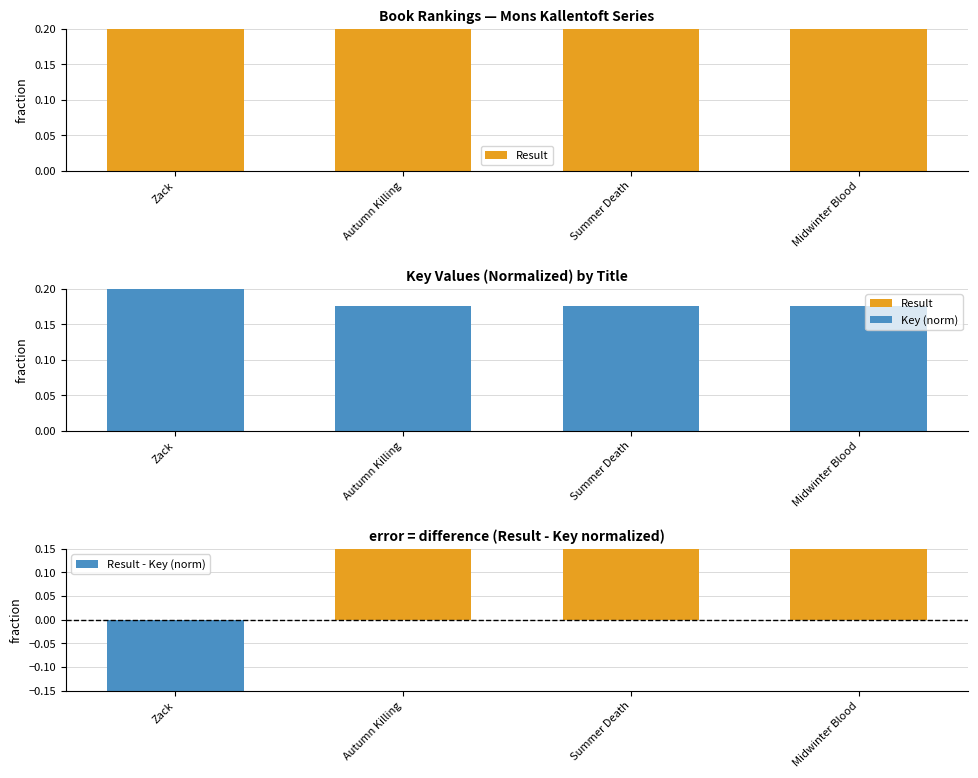

Reading left to right, extract all data points from this chart.

Result: Zack=0.2	Autumn Killing=0.5	Summer Death=0.8	Midwinter Blood=1.0
Key: Zack=1.0	Autumn Killing=0.2	Summer Death=0.2	Midwinter Blood=0.2
Result - Key (norm): Zack=-0.8	Autumn Killing=0.3	Summer Death=0.6	Midwinter Blood=0.8